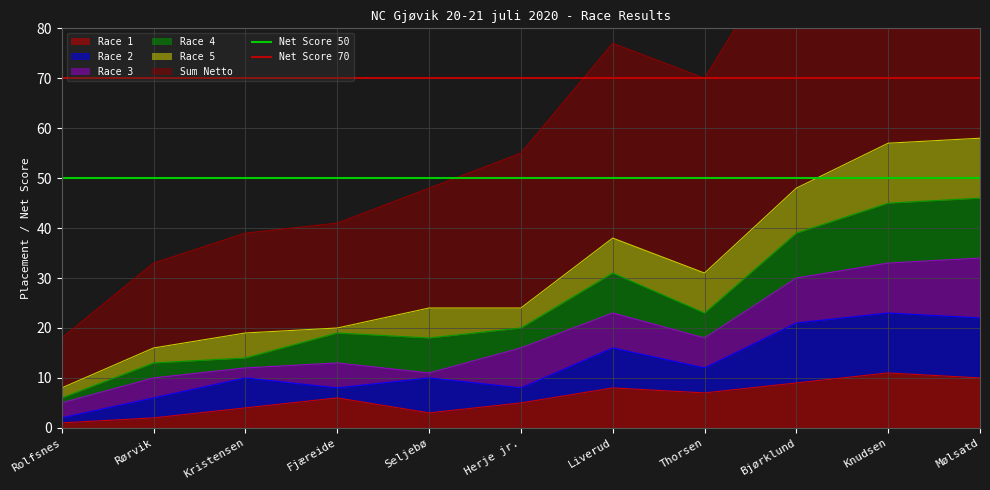

Is it true that Race 1 equals 5 at Herje jr.?

True